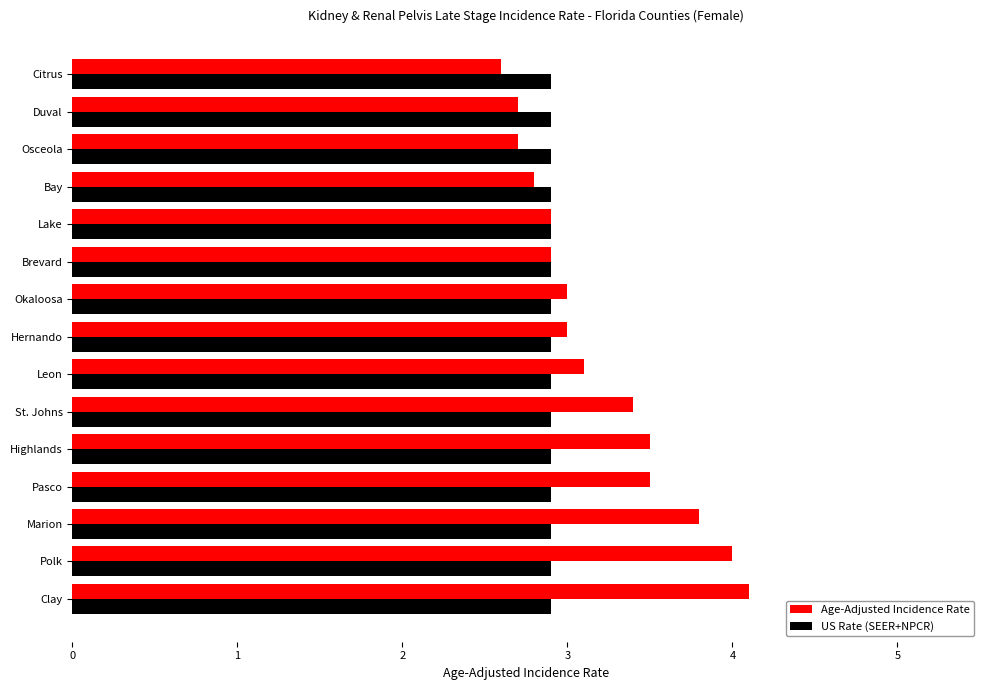

Rank the series by their average value, from lowest to highest.

US Rate (SEER+NPCR), Age-Adjusted Incidence Rate